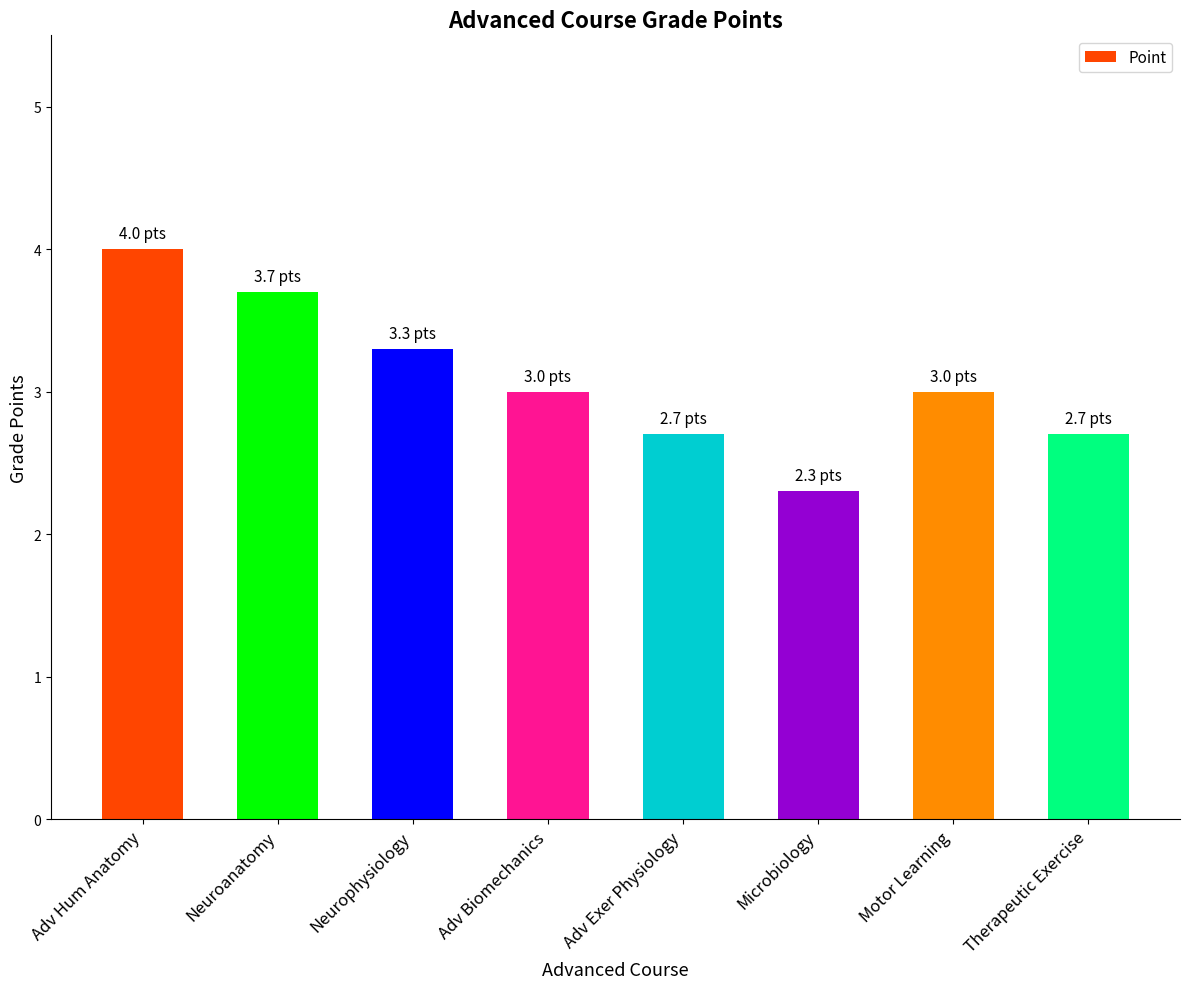

Between Adv Exer Physiology and Adv Hum Anatomy, which is larger?

Adv Hum Anatomy